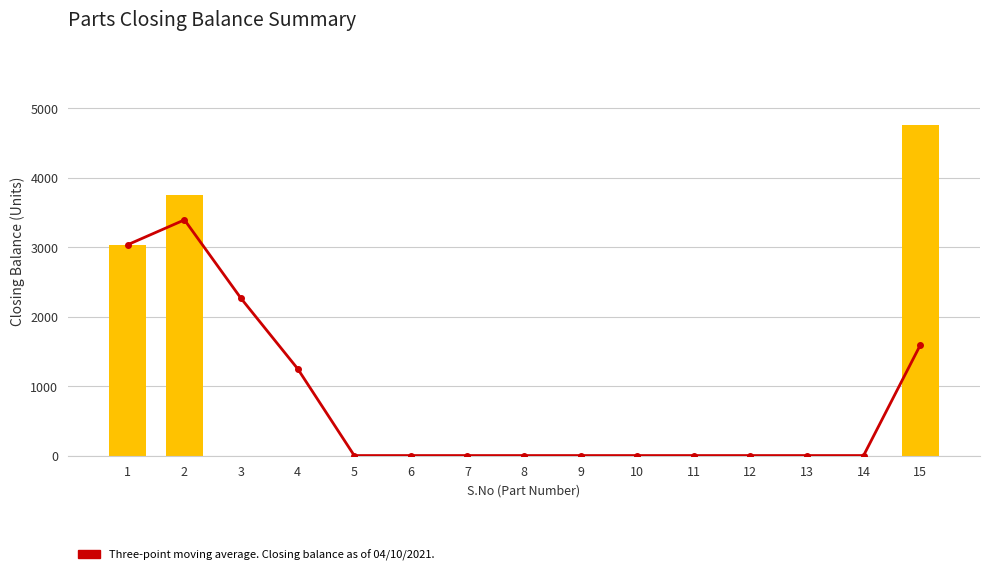

Reading left to right, list all the values displayed in this chart.

Three-point moving average: 1=3035.0	2=3391.5	3=2261.0	4=1249.3	5=0.0	6=0.0	7=0.0	8=0.0	9=0.0	10=0.0	11=0.0	12=0.0	13=0.0	14=0.0	15=1586.3
Closing Balance: 1=3035.0	2=3748.0	3=0.0	4=0.0	5=0.0	6=0.0	7=0.0	8=0.0	9=0.0	10=0.0	11=0.0	12=0.0	13=0.0	14=0.0	15=4759.0